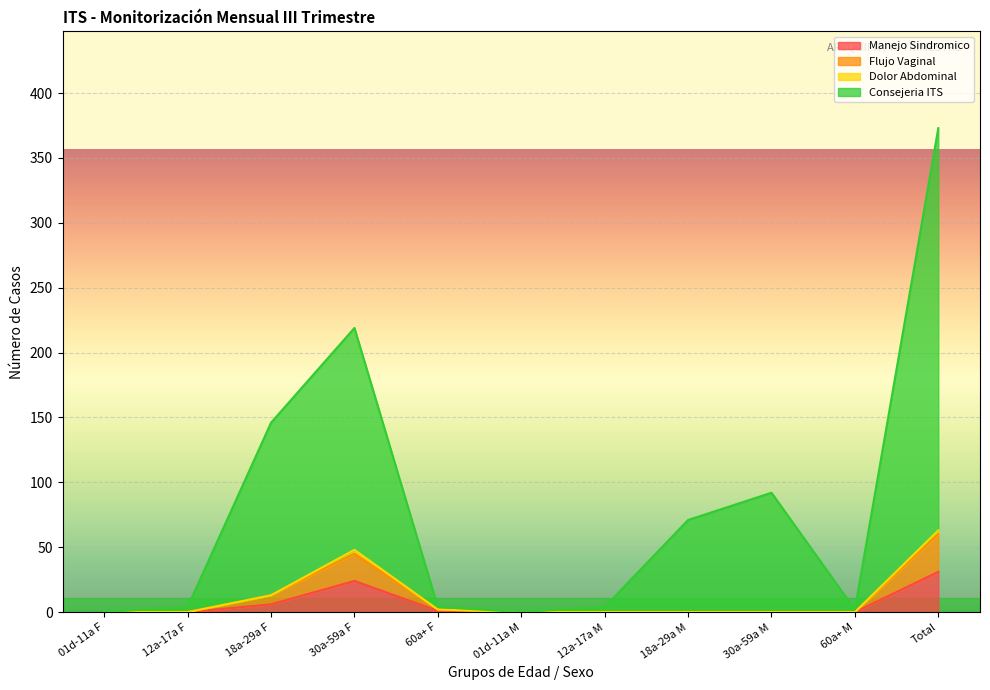

The value of Manejo Sindromico at Total is 31. True or false?

True